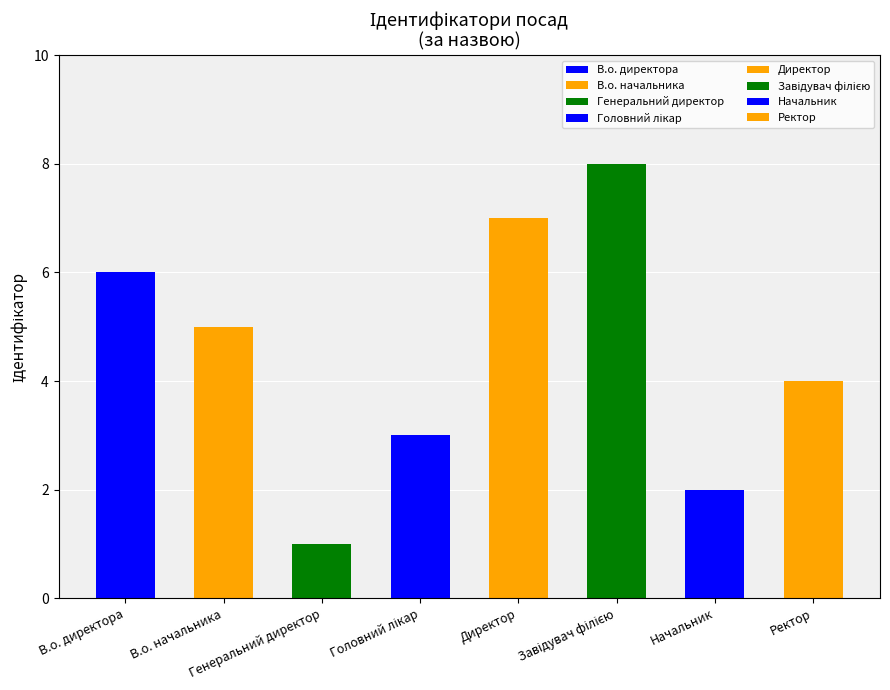

What is the difference between the values at В.о. начальника and Завідувач філією?

3